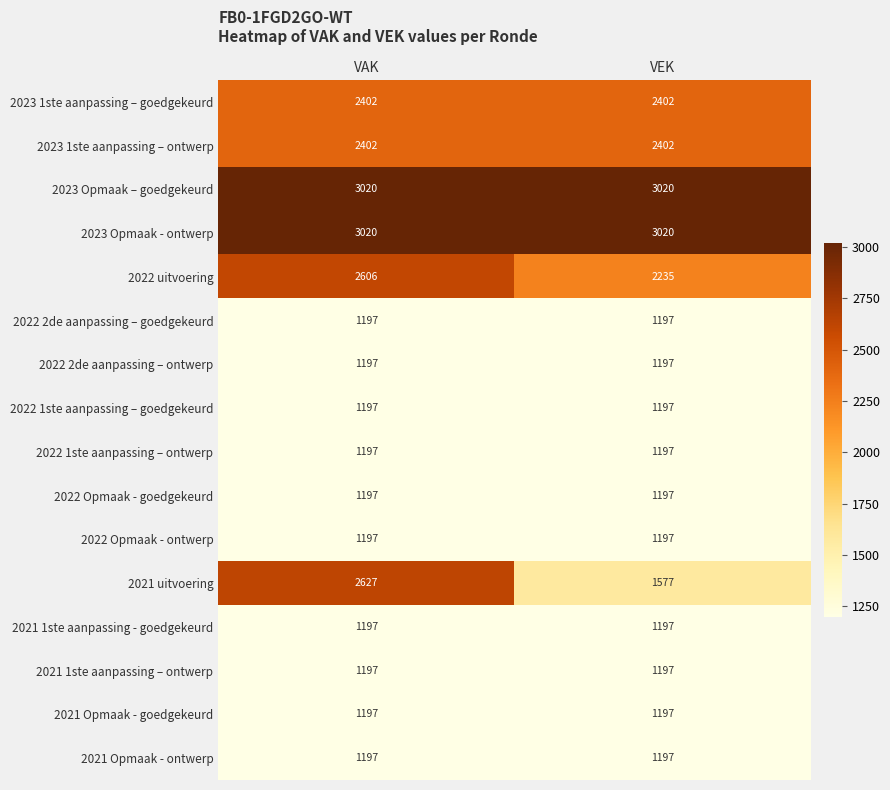

What is the sum of the 2022 1ste aanpassing – ontwerp values at VAK and VEK?

2394